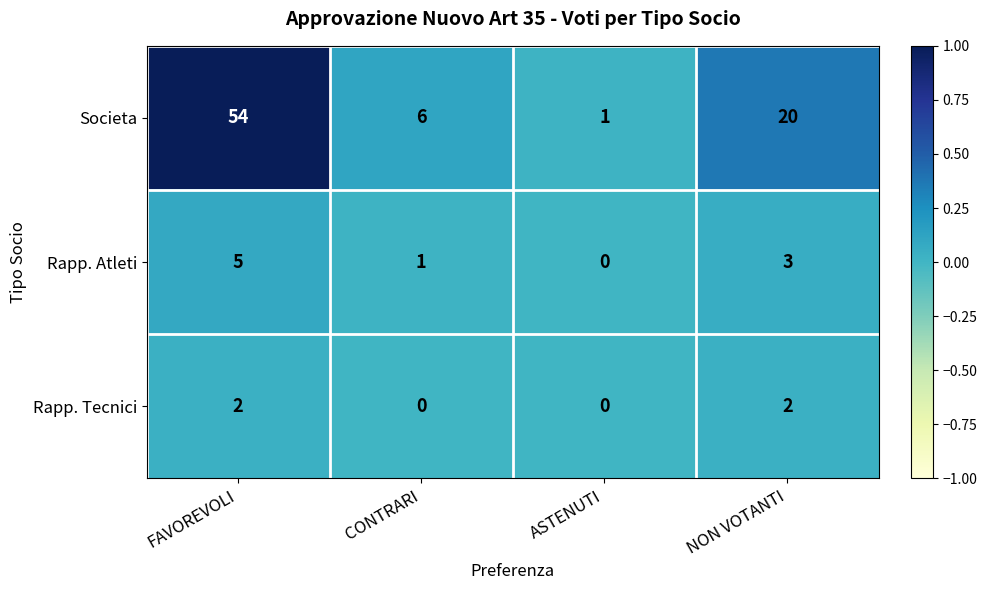

The value of Rapp. Atleti at NON VOTANTI is 4. True or false?

False